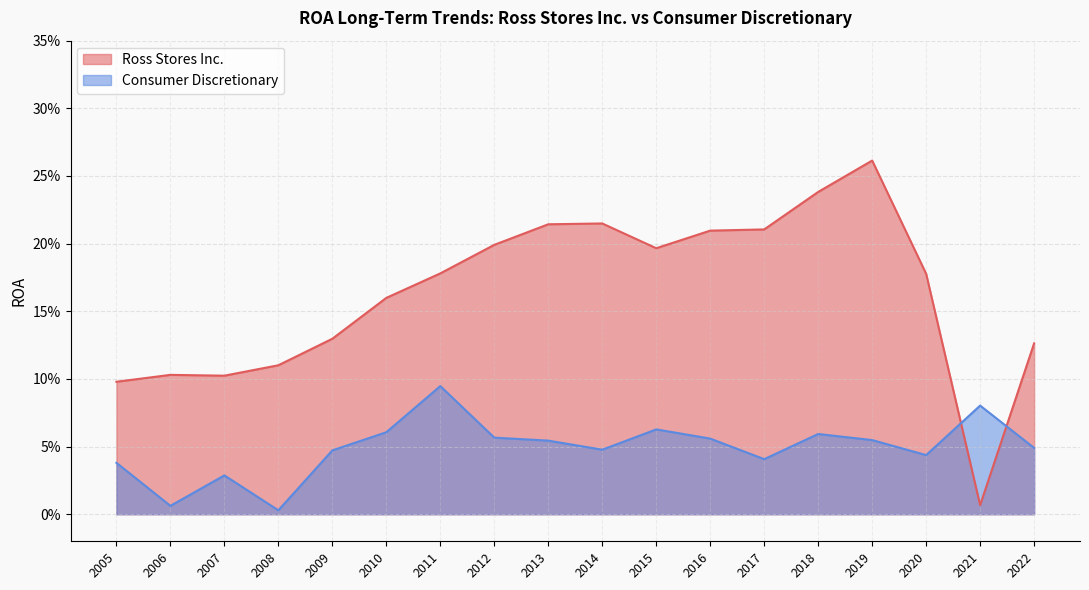

What is the difference between the highest and lowest values at 2013?

0.2